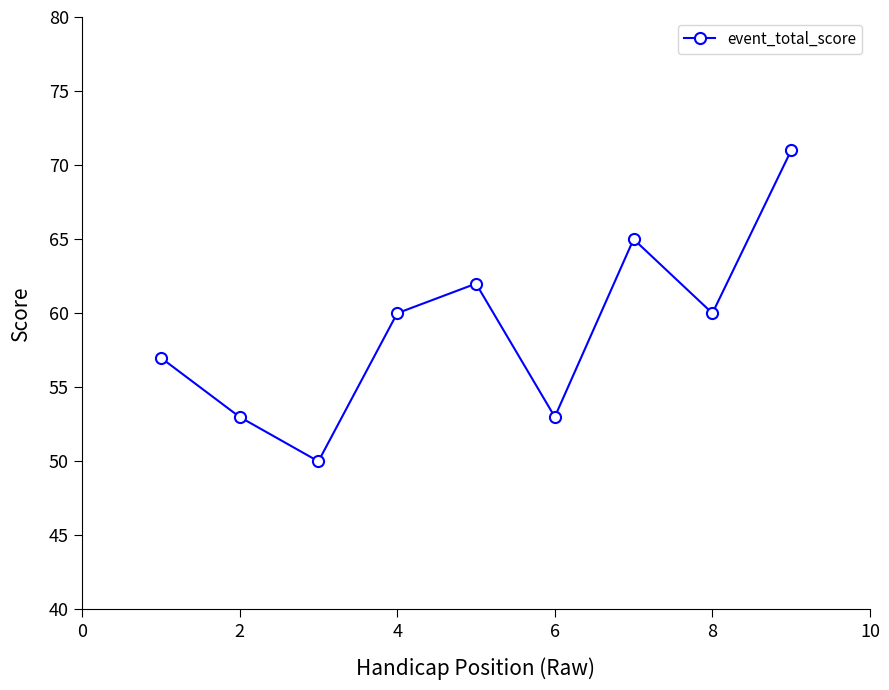

What is the minimum value shown in the chart?

50